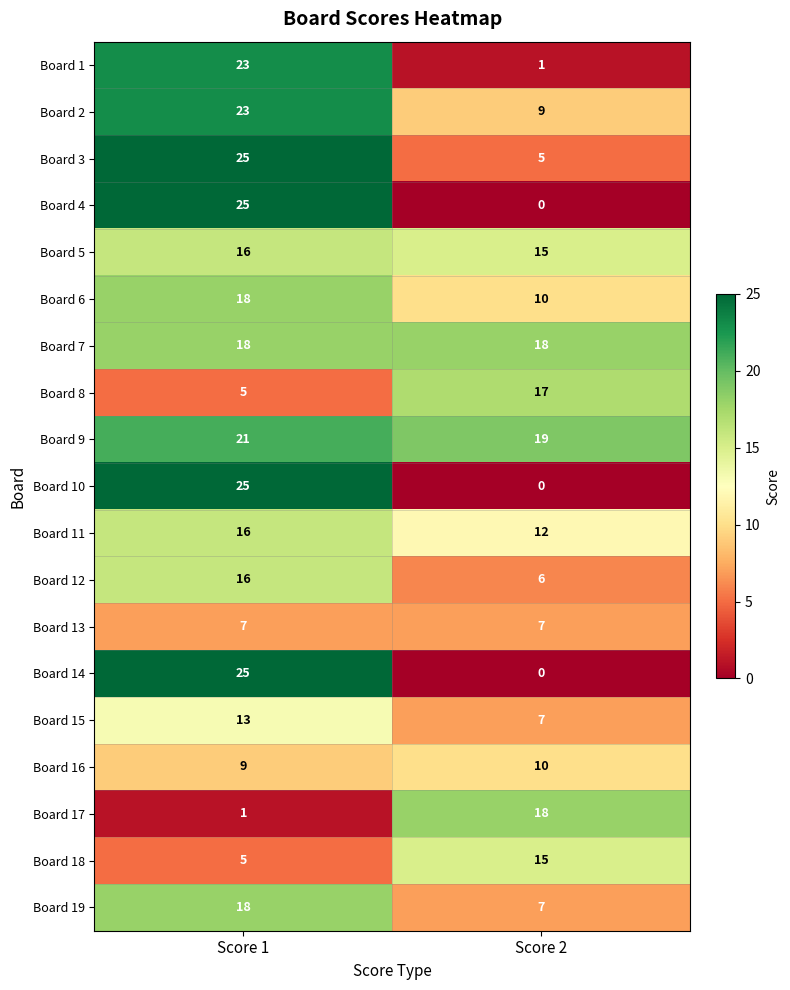

What is the average value of the Board 9 series?

20